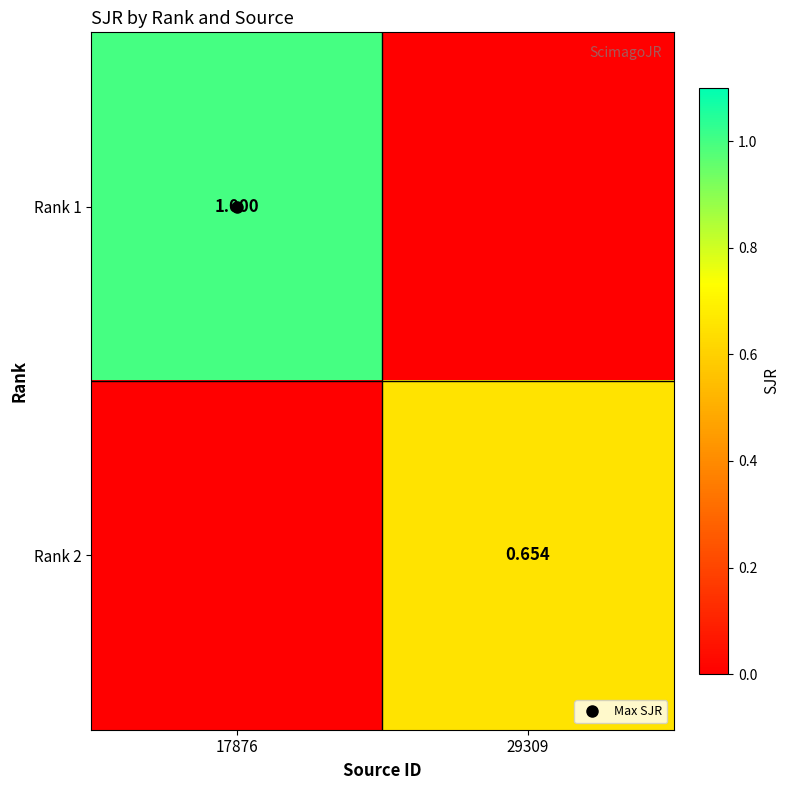

The value of Rank 1 at 17876 is 0.6. True or false?

False